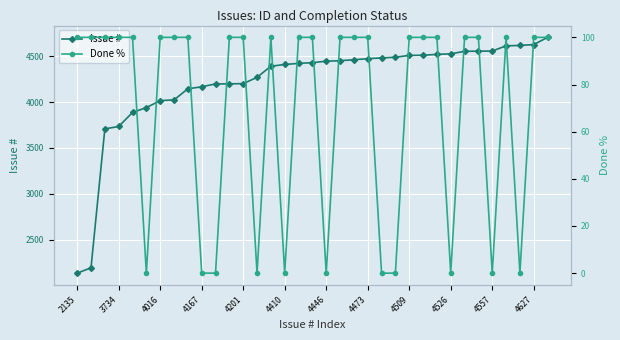

The value of Issue # at 14 is 2145. True or false?

False